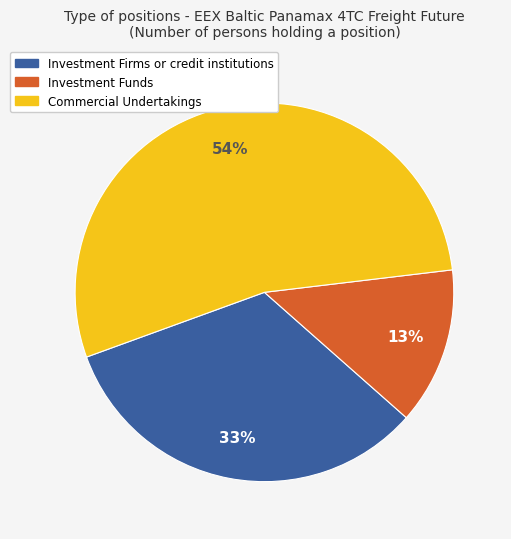

Combined, do Investment Funds and Commercial Undertakings account for over 50%?

Yes